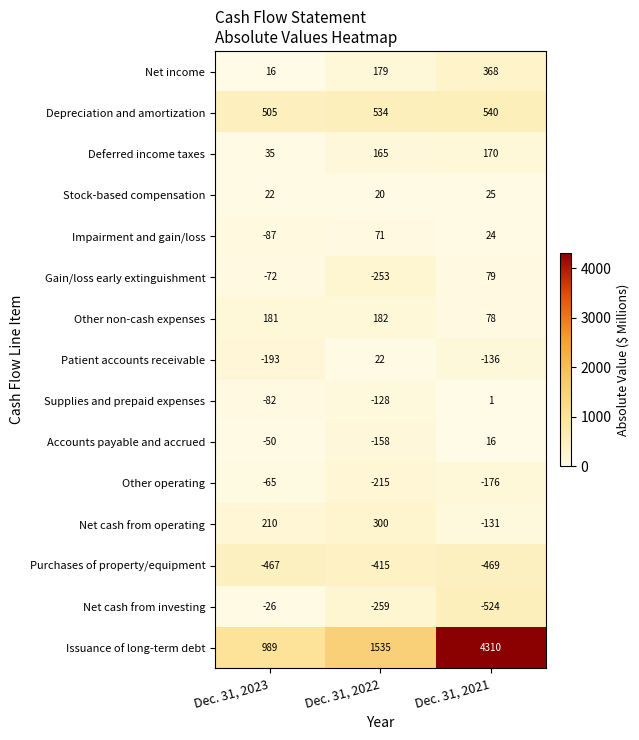

Is it true that Other operating equals -176 at Dec. 31, 2021?

True